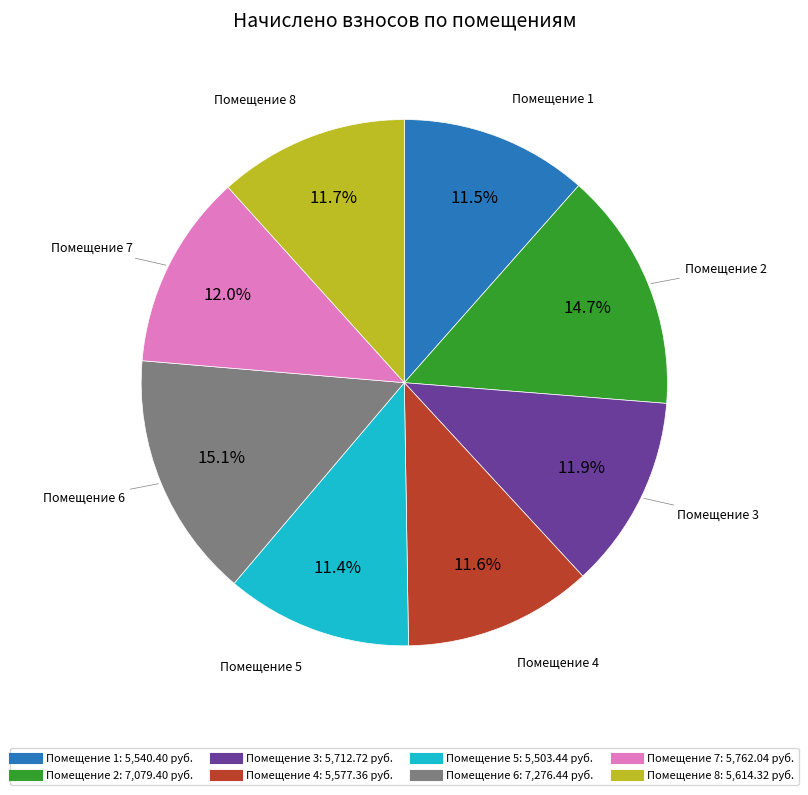

Is there any slice that represents more than half of the pie?

No